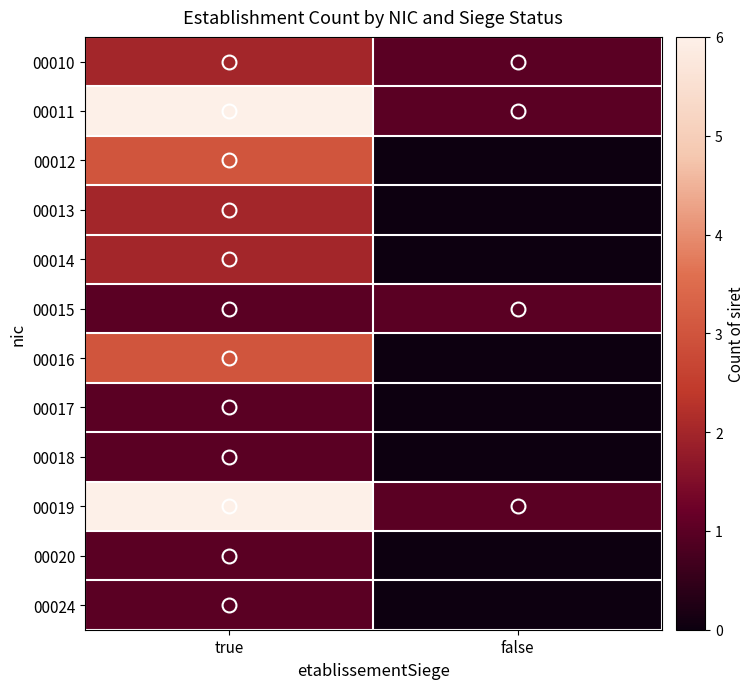

Reading left to right, extract all data points from this chart.

00010: true=2	false=1
00011: true=6	false=1
00012: true=3	false=0
00013: true=2	false=0
00014: true=2	false=0
00015: true=1	false=1
00016: true=3	false=0
00017: true=1	false=0
00018: true=1	false=0
00019: true=6	false=1
00020: true=1	false=0
00024: true=1	false=0